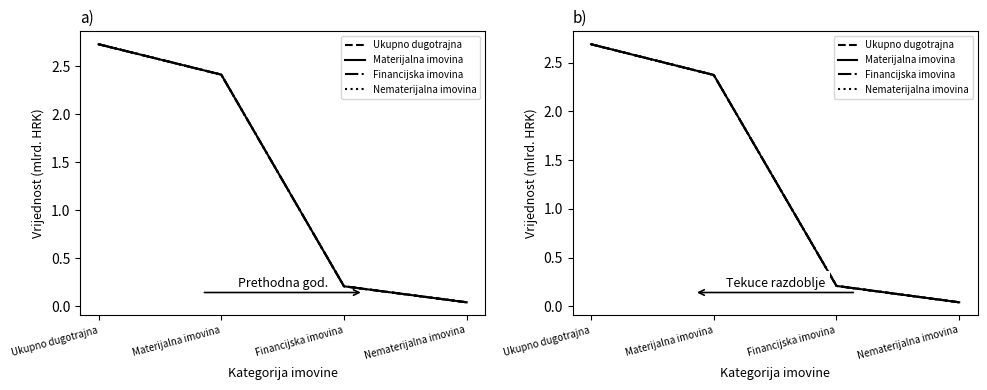

Does the chart display data point markers on the line(s)?

No